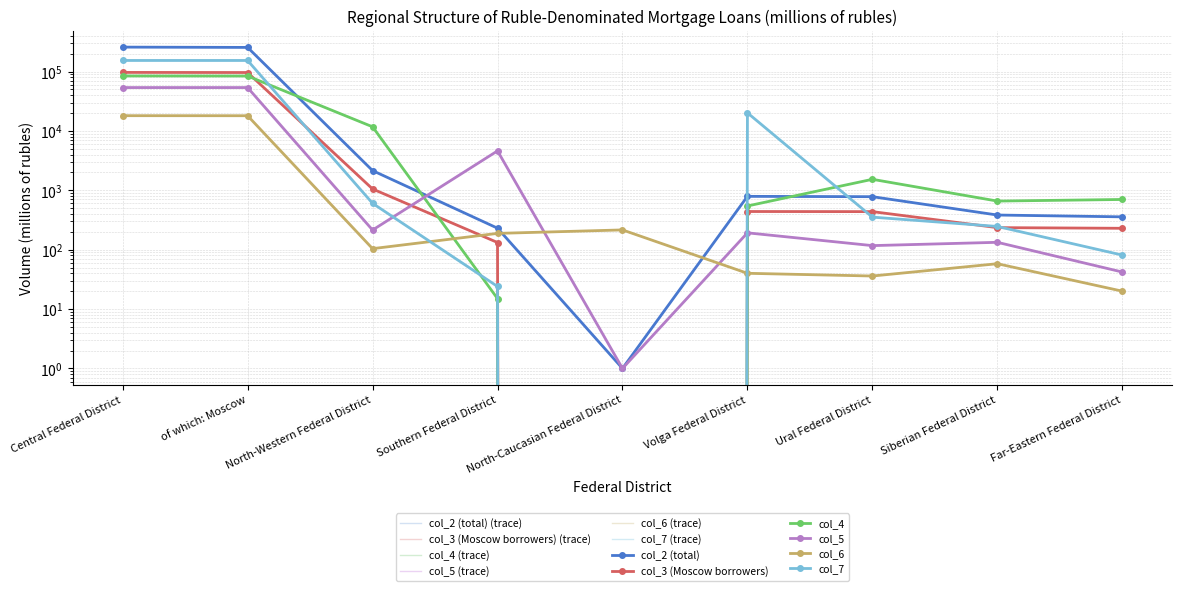

Rank the series by their maximum value, from lowest to highest.

col_6, col_5, col_4, col_3 (Moscow borrowers), col_7, col_2 (total)